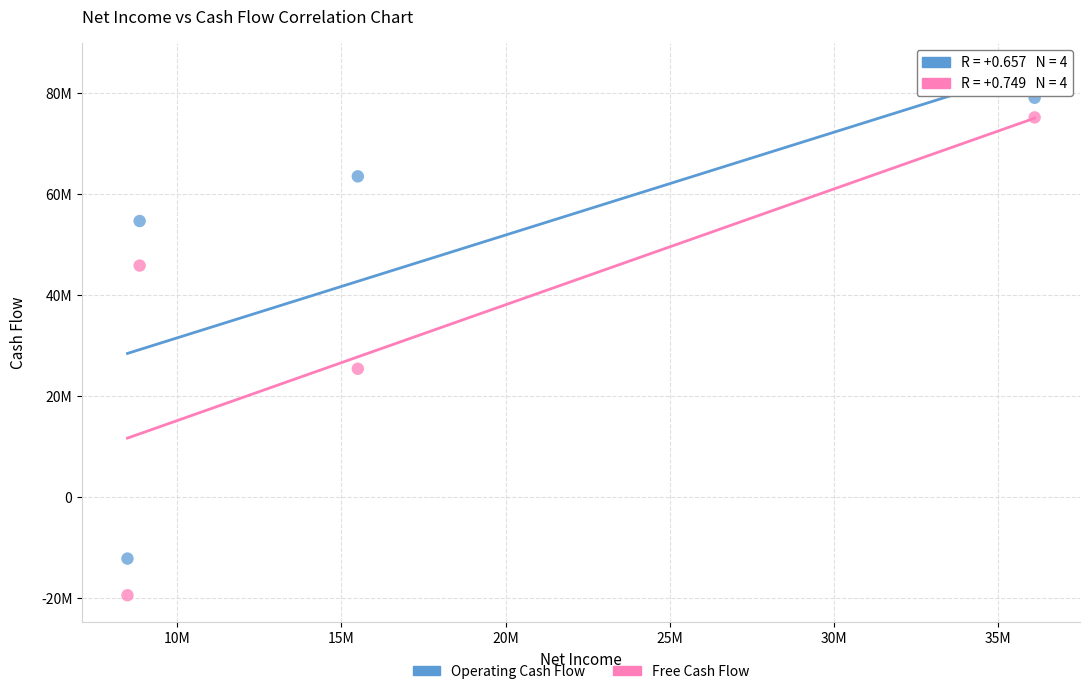

What are all the series names shown in the legend?

Operating Cash Flow, Free Cash Flow